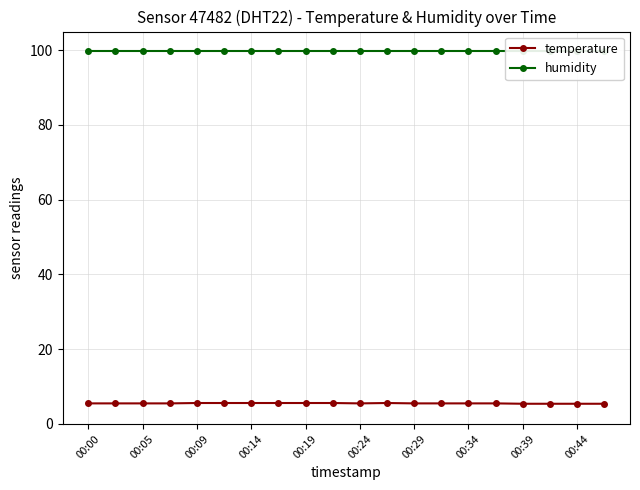

Where is humidity nearest to the value 99?

00:00